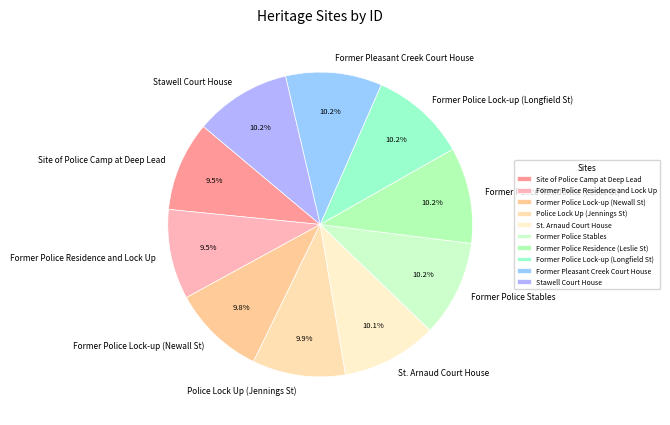

How many slices are in this pie chart?

10